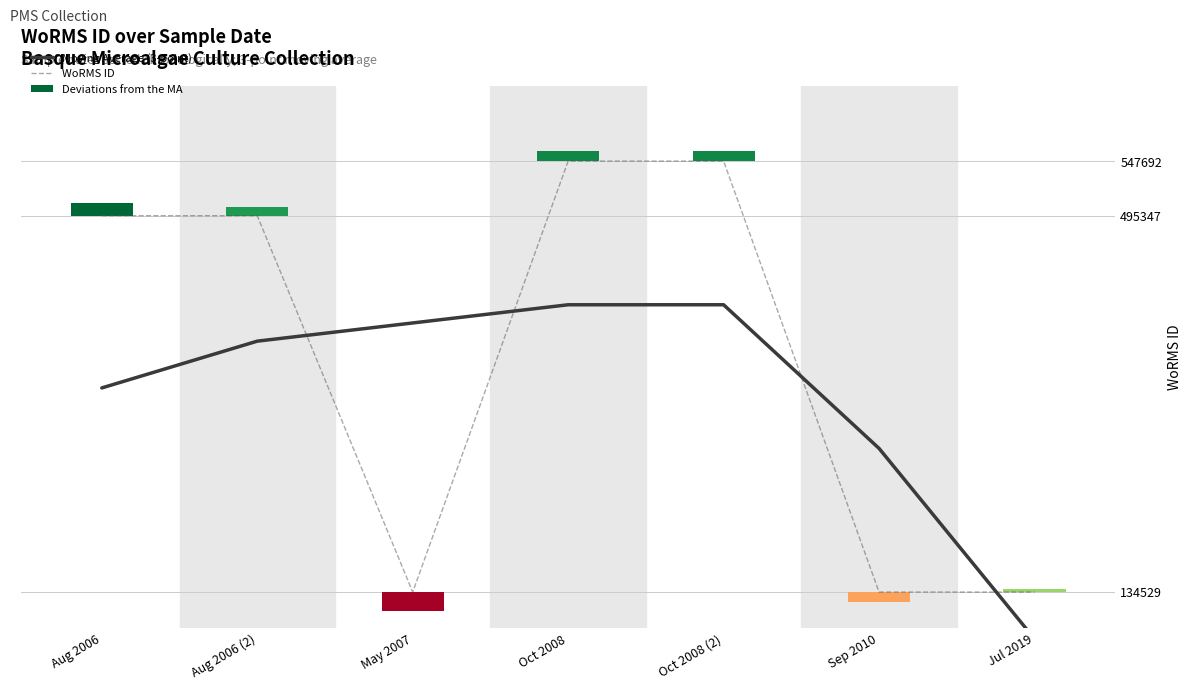

What is the difference between the second highest and second lowest values in the WoRMS ID series?

413163.0